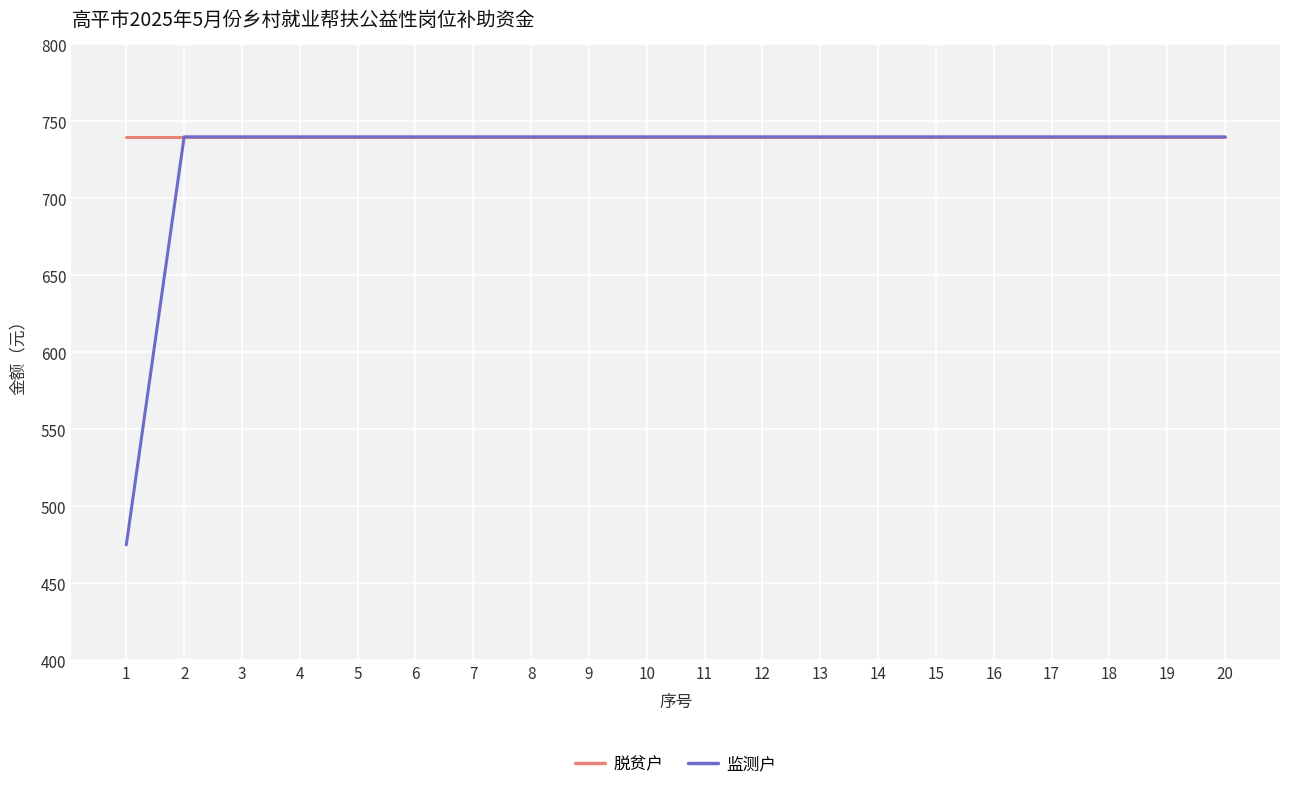

The value of 监测户 at 3 is 740. True or false?

True